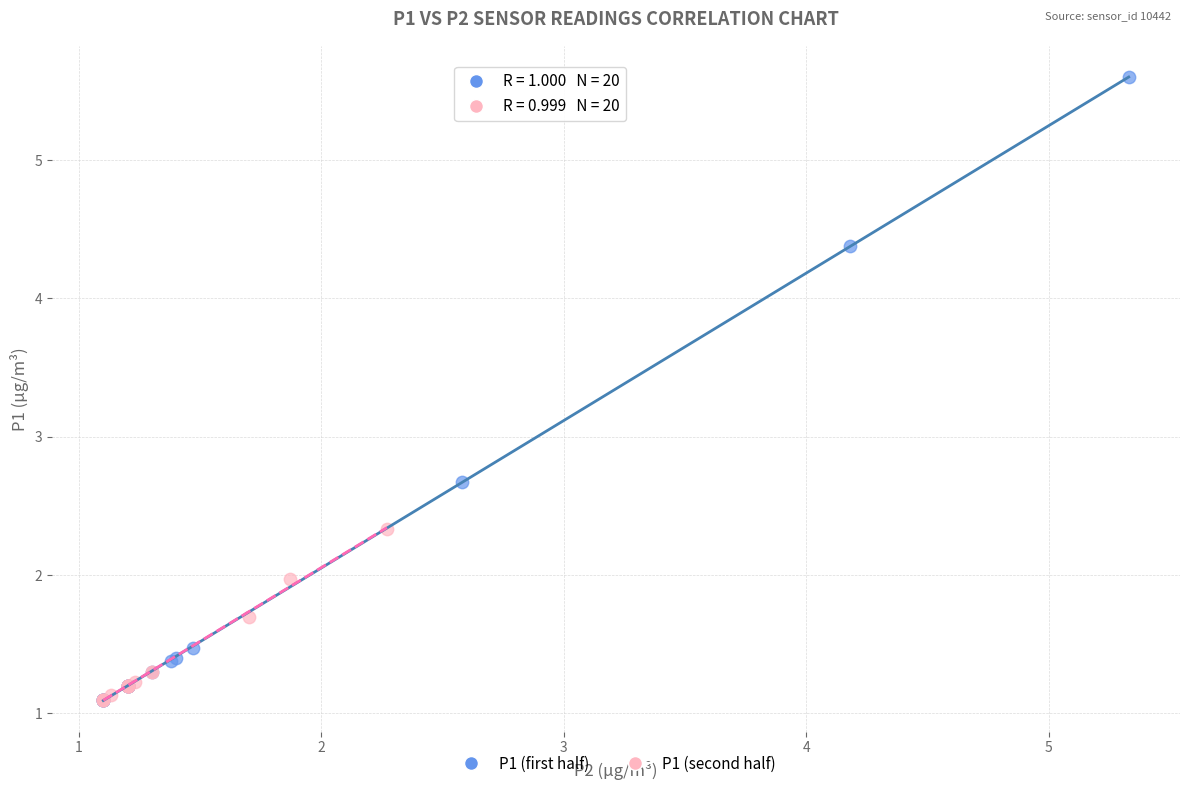

Which series has the largest Y range (max minus min)?

P1 (first half)